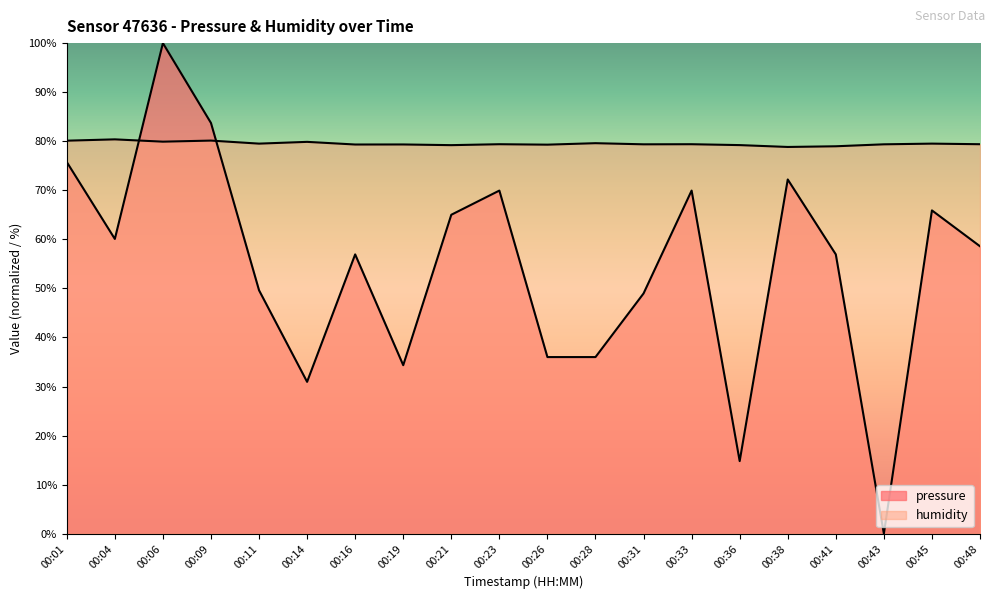

How many data points in pressure are above 58?

10